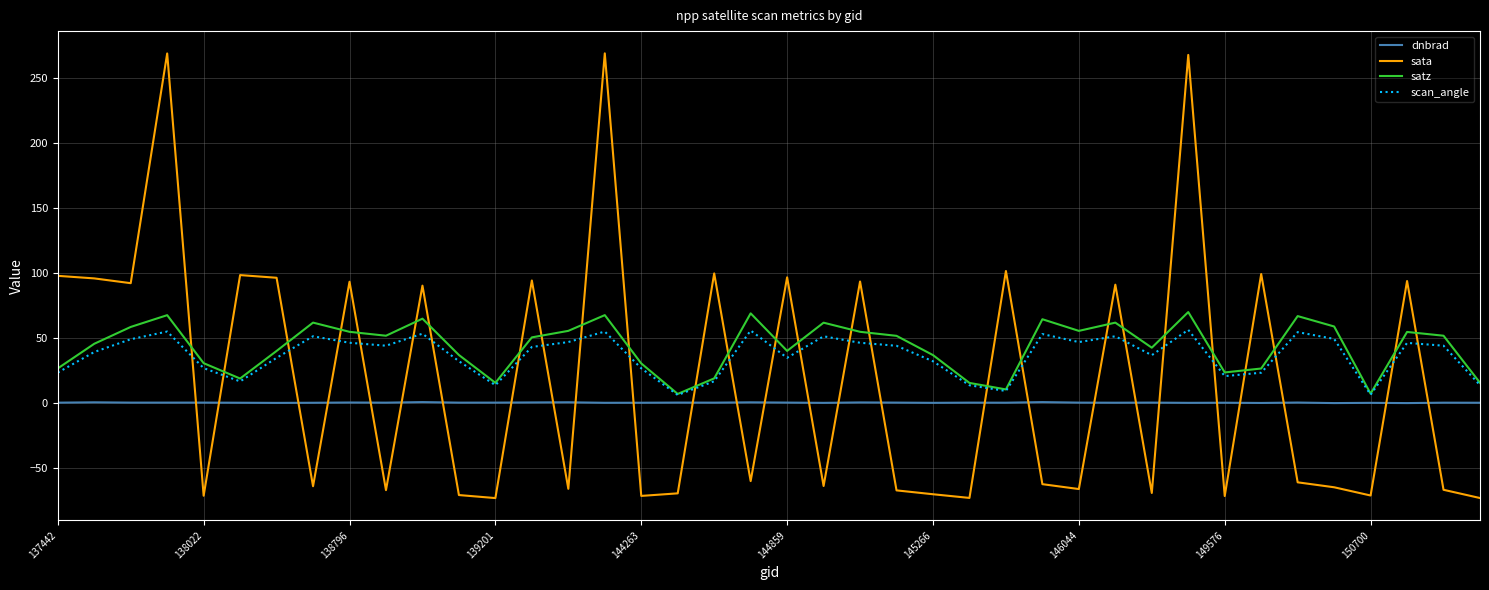

Count the number of data series in this chart.

4